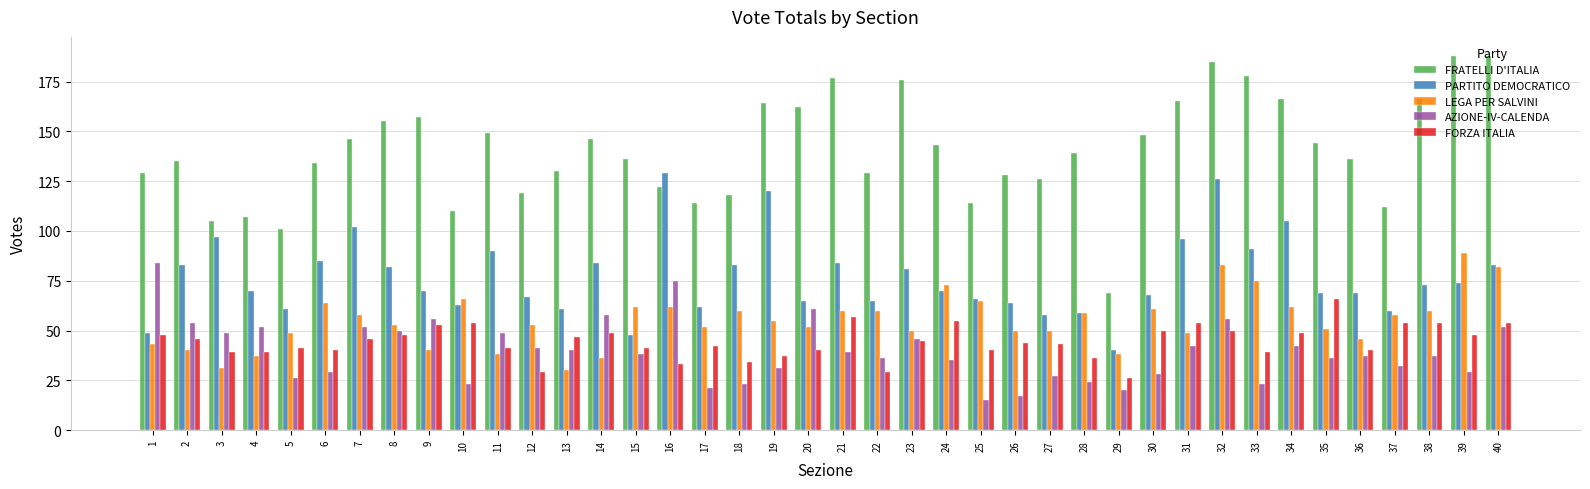

What is the difference between the maximum and second lowest values in the FRATELLI D'ITALIA series?

87